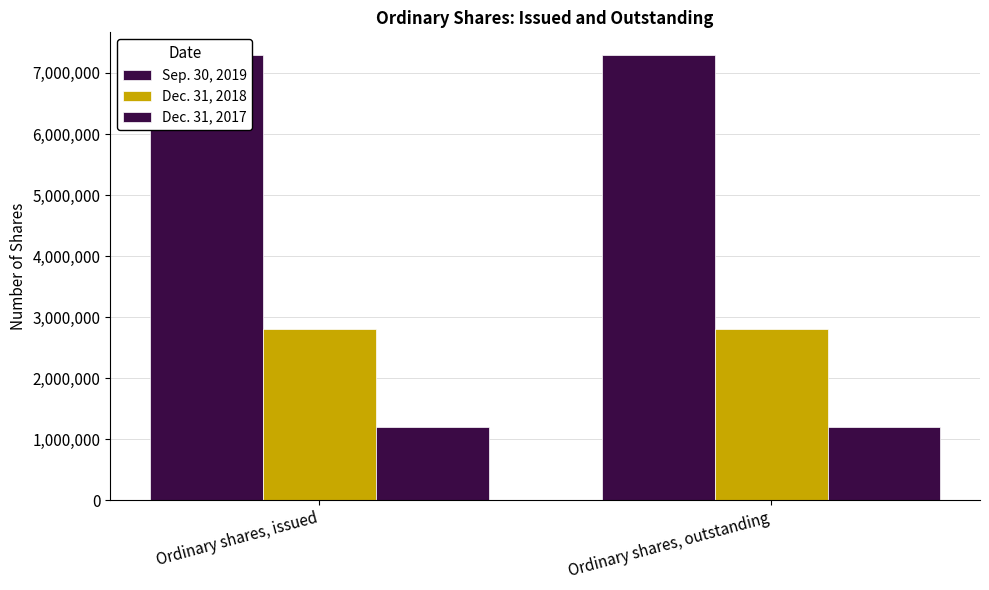

How many bars are there in total?

6